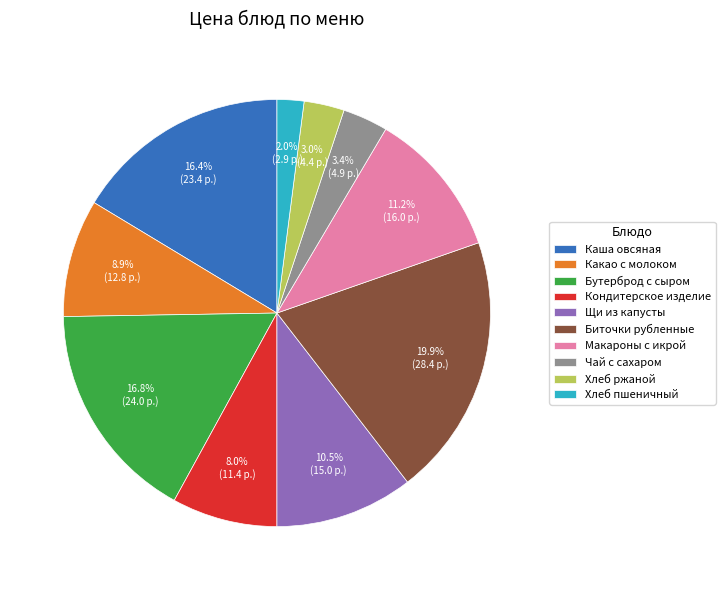

Combined, what portion of the pie is Биточки рубленные and Хлеб ржаной?

22.9%